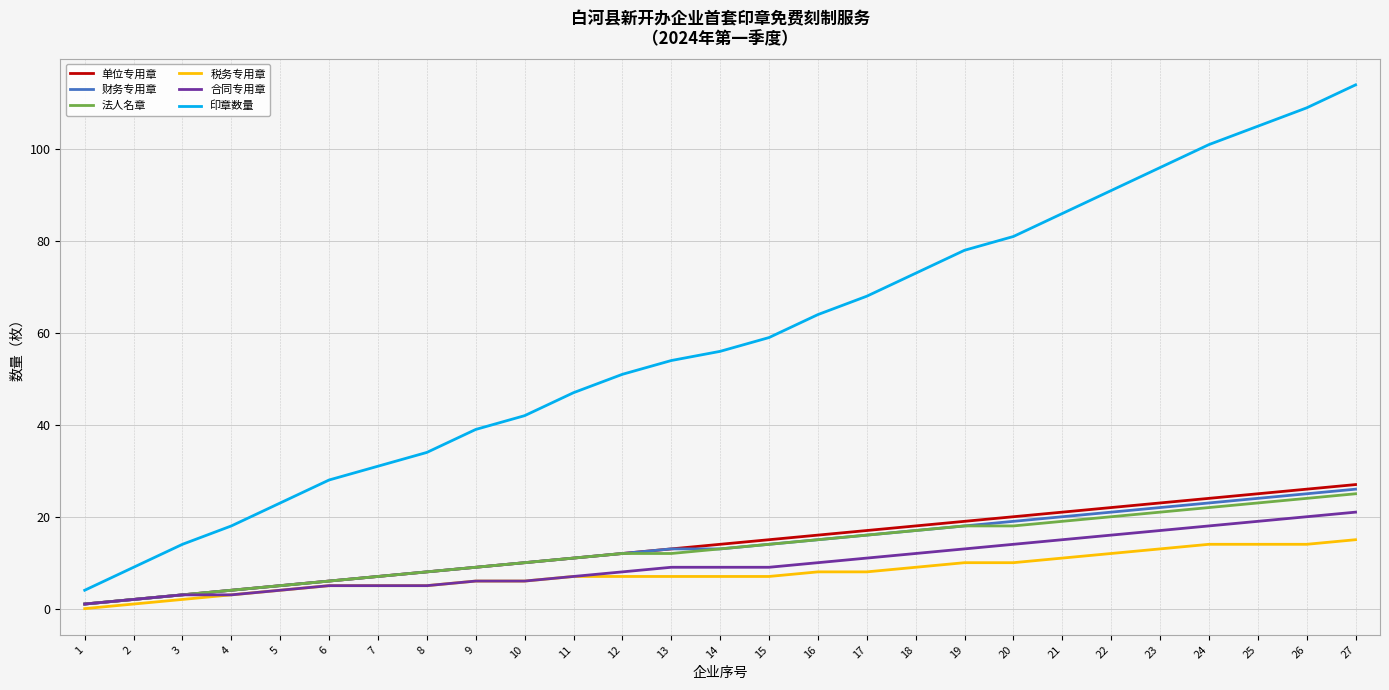

The value of 单位专用章 at 20 is 29. True or false?

False